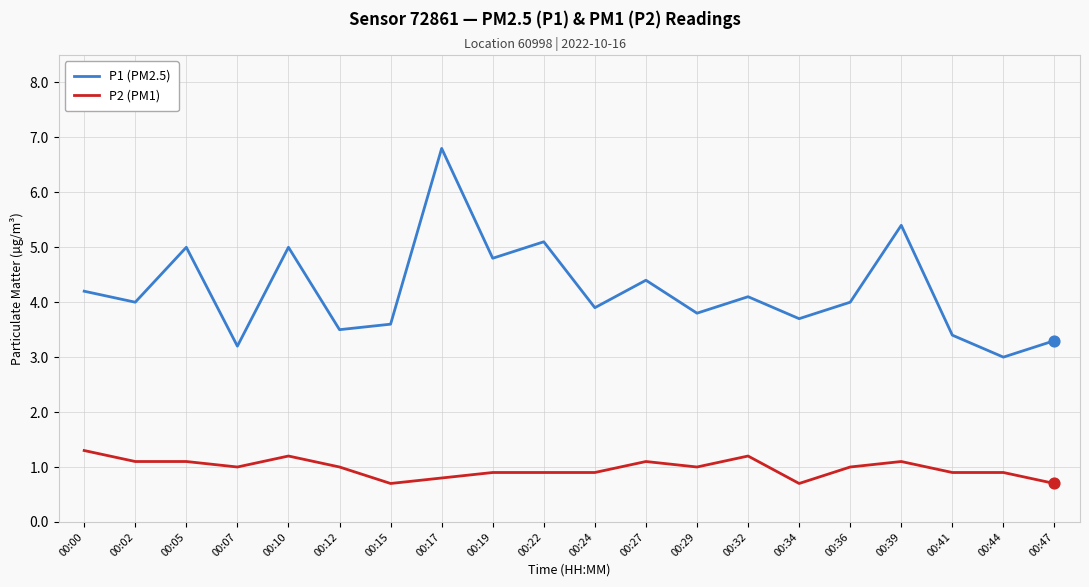

Is the value of P1 (PM2.5) at 00:27 greater than the value of P2 (PM1) at 00:44?

Yes